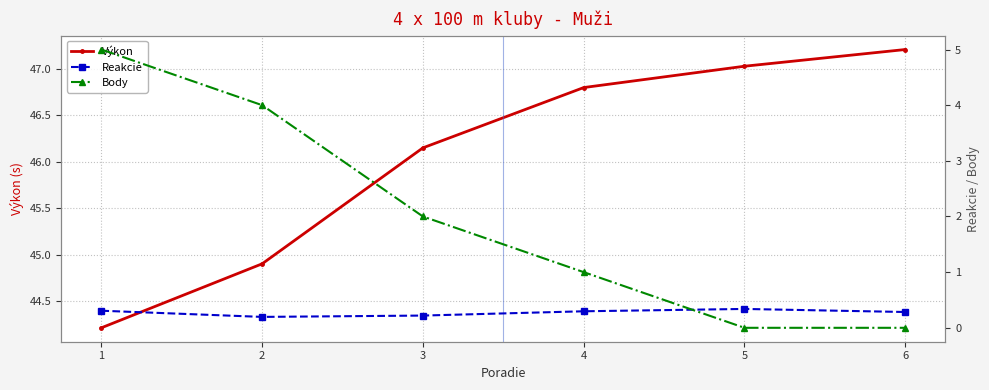

Where is Reakcie nearest to the value 0?

2